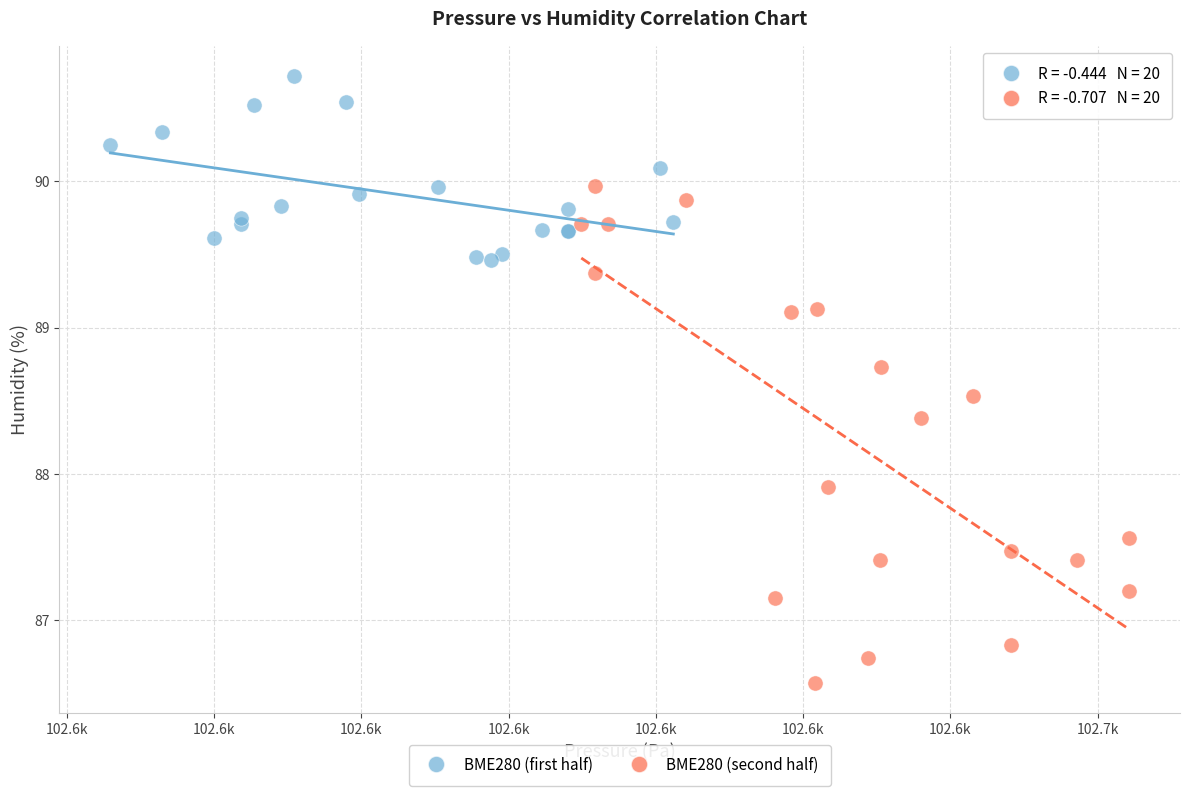

Which series has the widest spread of Y values?

BME280 (second half)